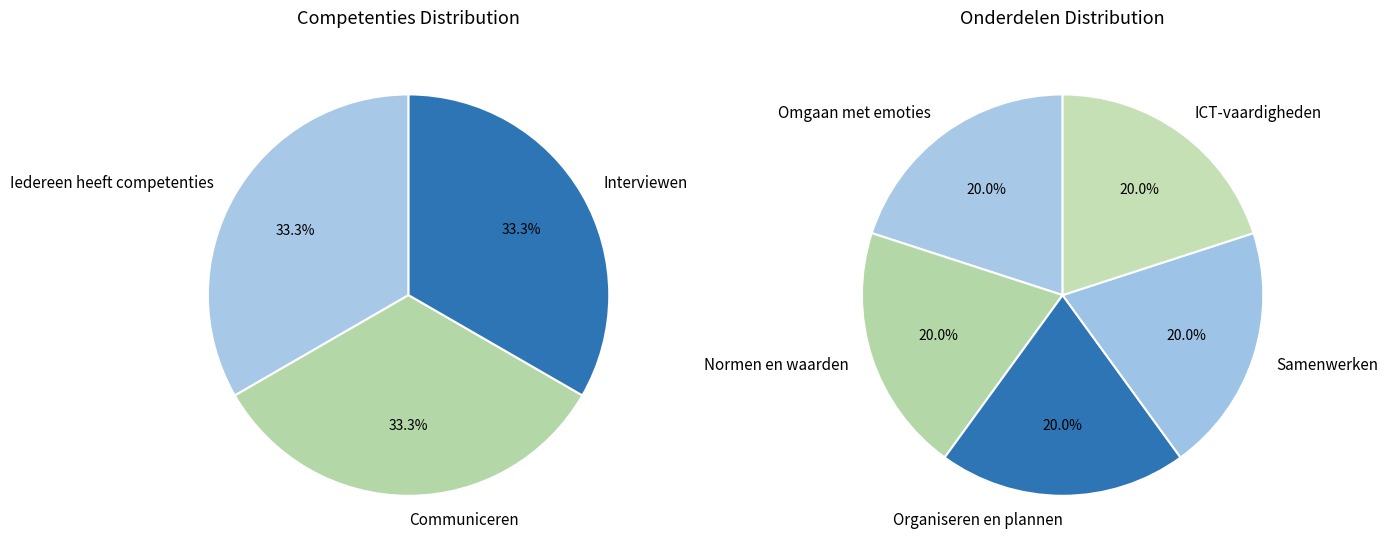

What is the smallest slice in the pie chart?

Communiceren